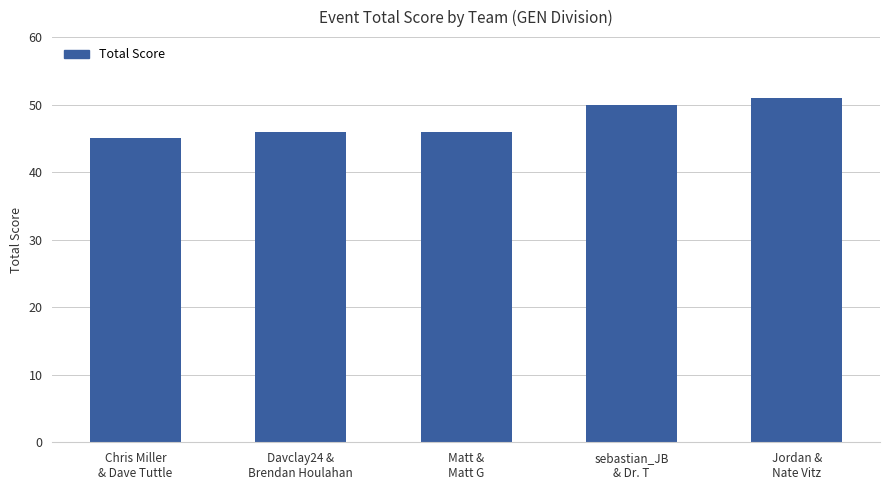

What is the average value?

48